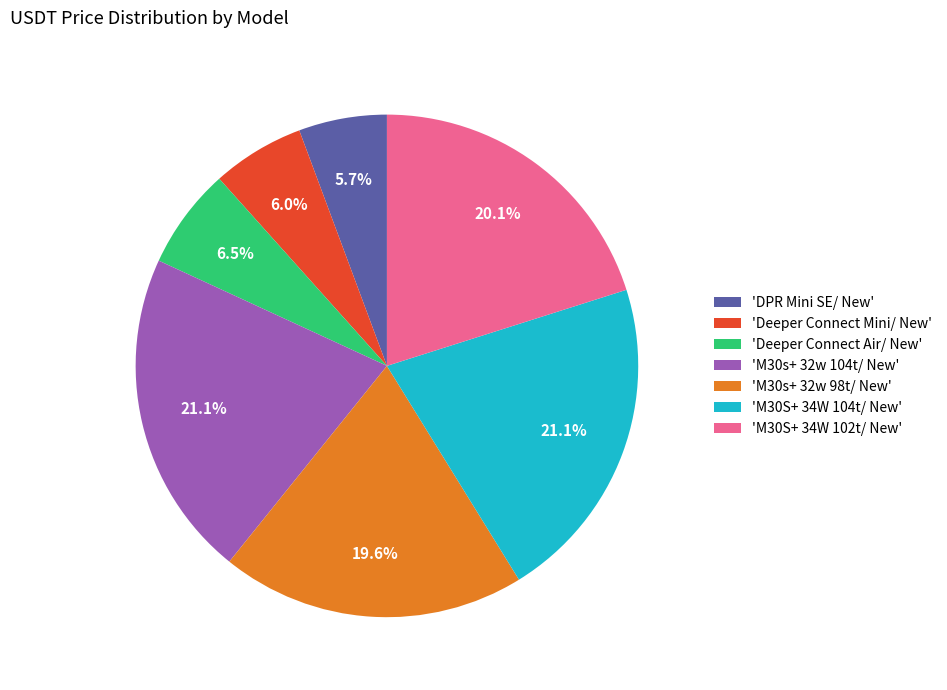

Combined, do 'DPR Mini SE/ New' and 'M30s+ 32w 104t/ New' account for over 50%?

No